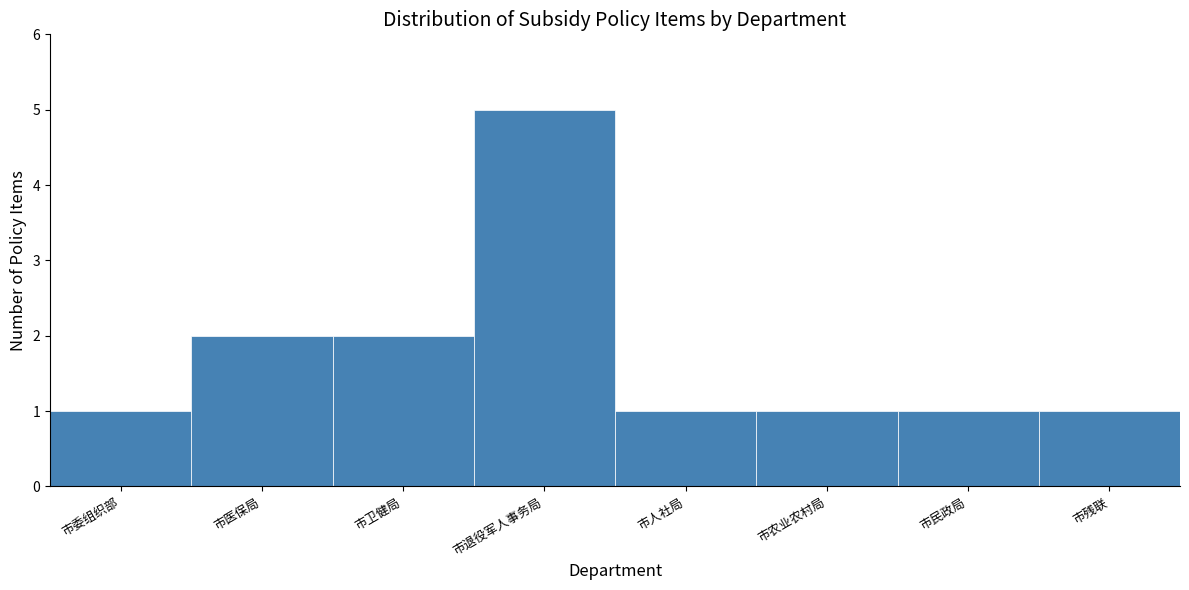

Reading left to right, what are all the values shown in this chart?

1	2	2	5	1	1	1	1